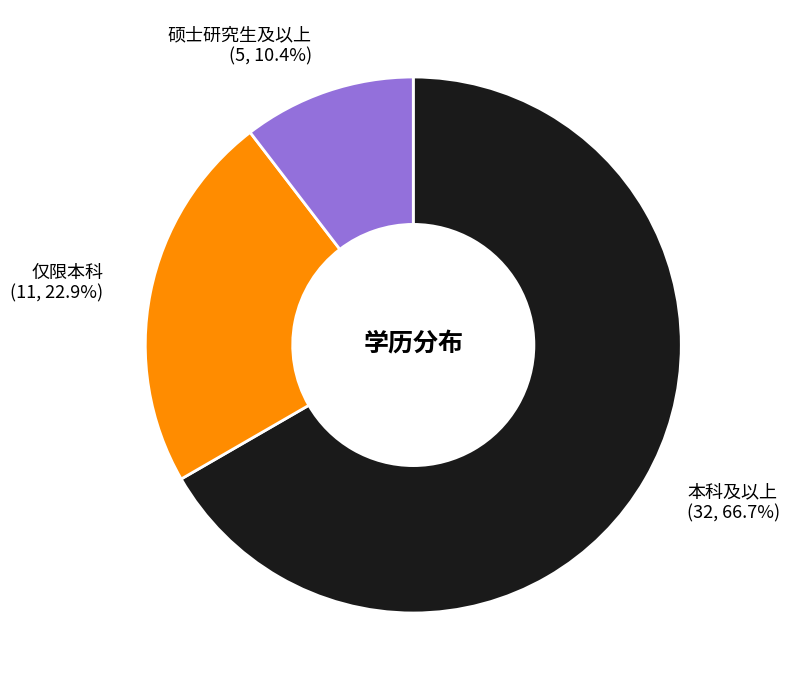

Rank the categories by value from highest to lowest.

本科及以上, 仅限本科, 硕士研究生及以上